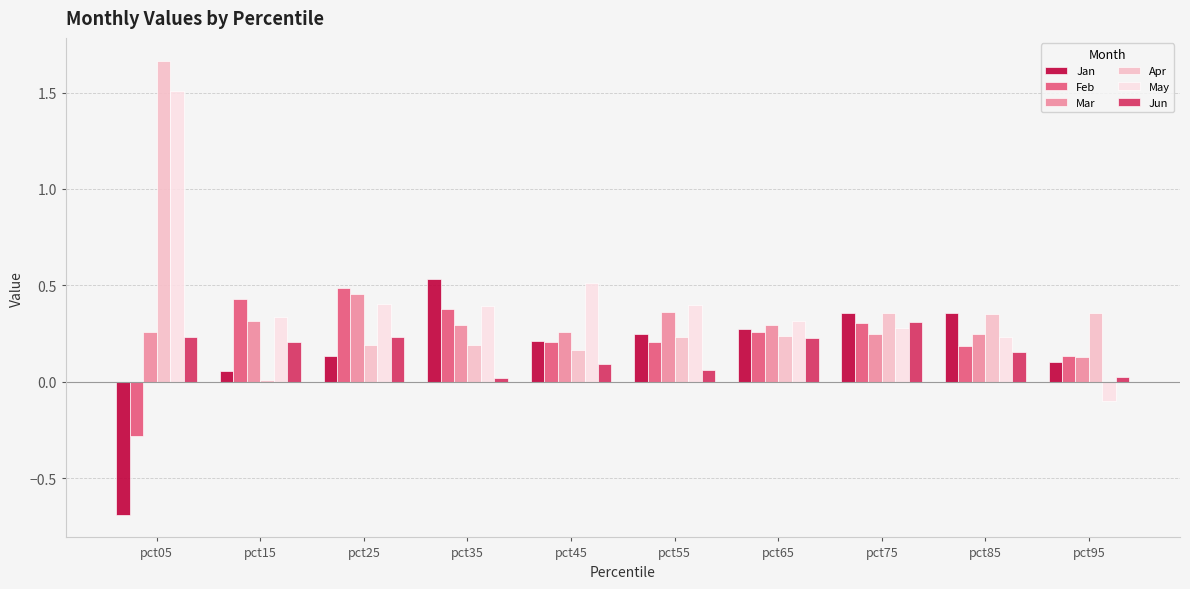

What is the sum of all Jun values?

1.5